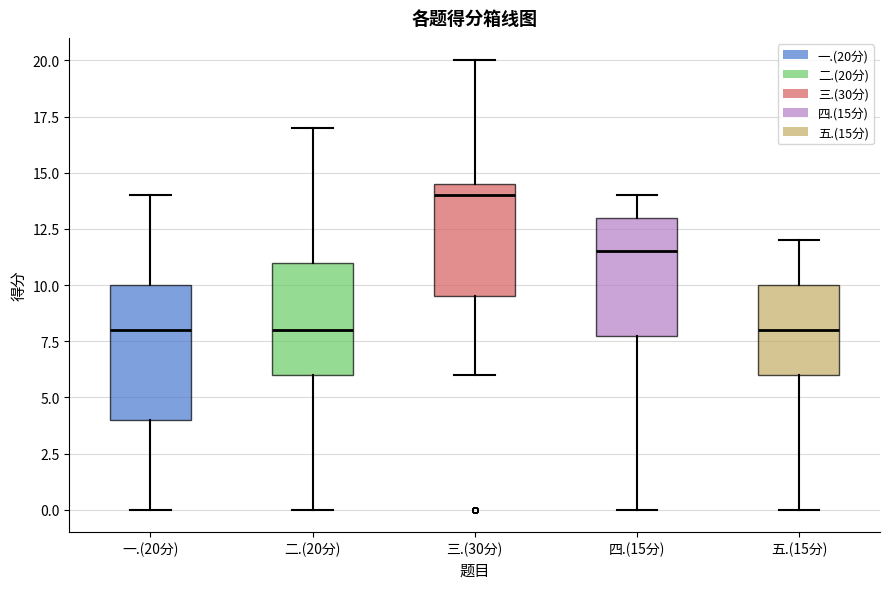

Reading left to right, transcribe this box plot: for each box, give where its median line is, the range the box spans, and where its two whiskers end, as read against the y-axis. The values are not printed on the chart, so give them approximately, as read against the axis.

一.(20分): median 8.0, box 4.0 to 10.0, whiskers 0.0 to 14.0
二.(20分): median 8.0, box 6.0 to 11.0, whiskers 0.0 to 17.0
三.(30分): median 14.0, box 9.5 to 14.5, whiskers 6.0 to 20.0
四.(15分): median 11.5, box 8.0 to 13.0, whiskers 0.0 to 14.0
五.(15分): median 8.0, box 6.0 to 10.0, whiskers 0.0 to 12.0